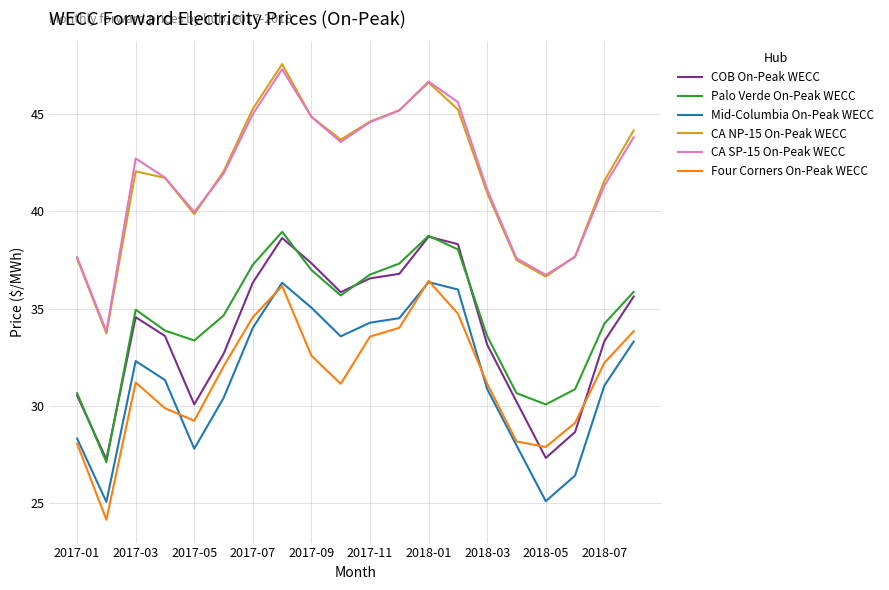

In COB On-Peak WECC, how many points are higher than both neighbors (excluding endpoints)?

3